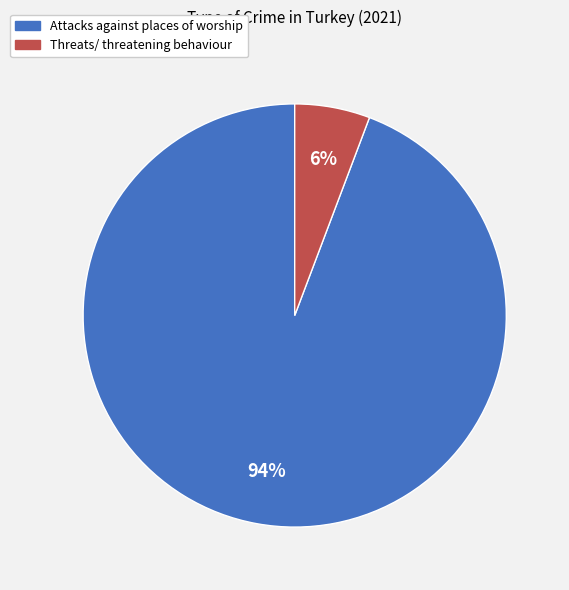

Between Threats/ threatening behaviour and Attacks against places of worship, which is larger?

Attacks against places of worship